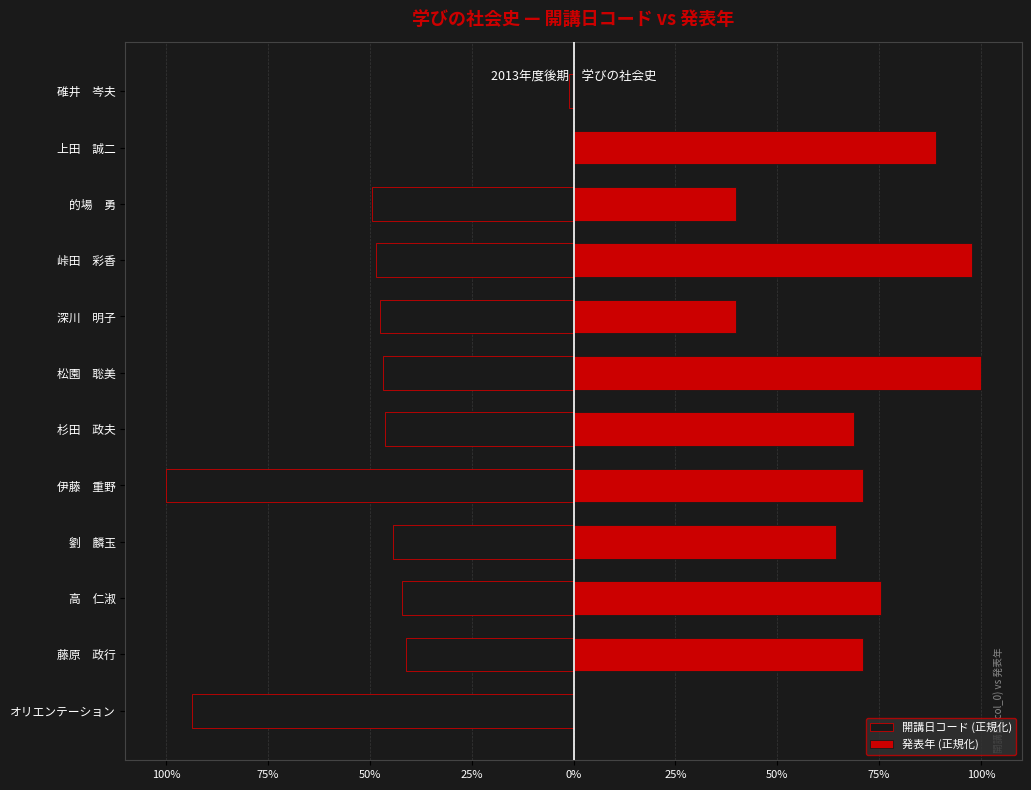

What is the total value across all series at 100%?

-93.7